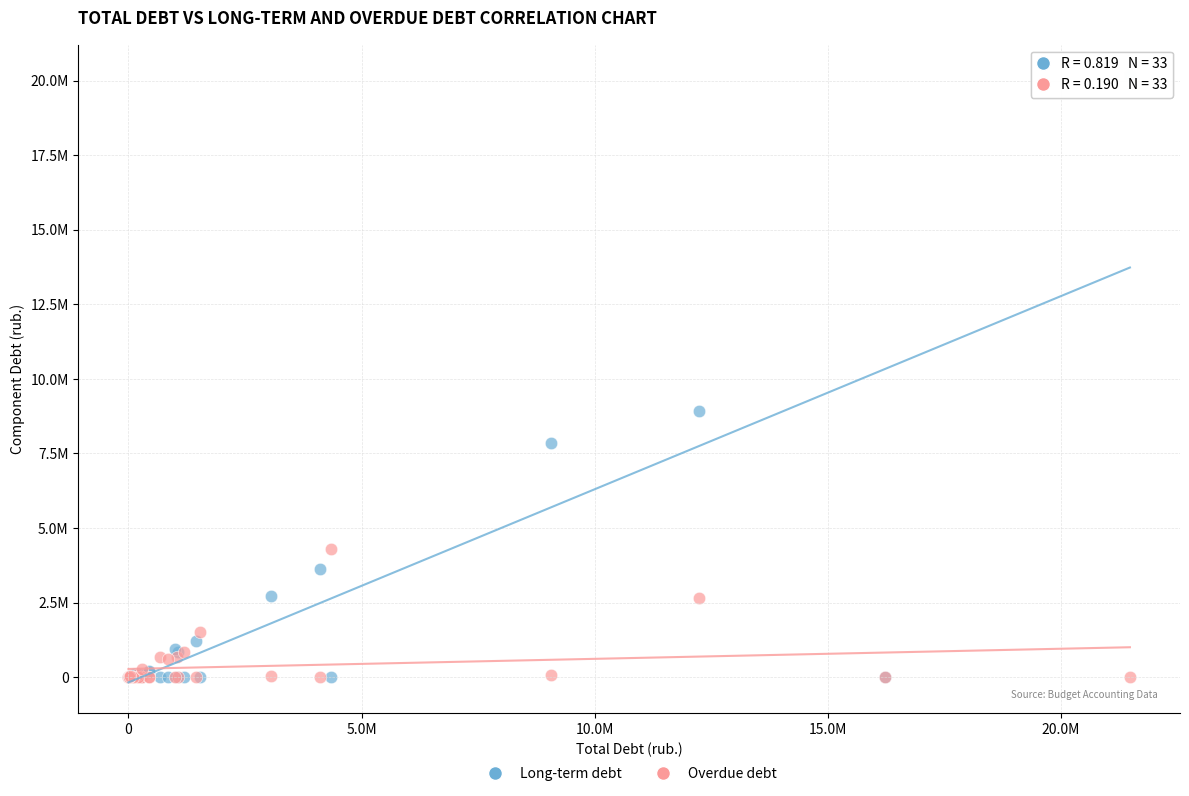

What are all the series names shown in the legend?

Long-term debt, Overdue debt